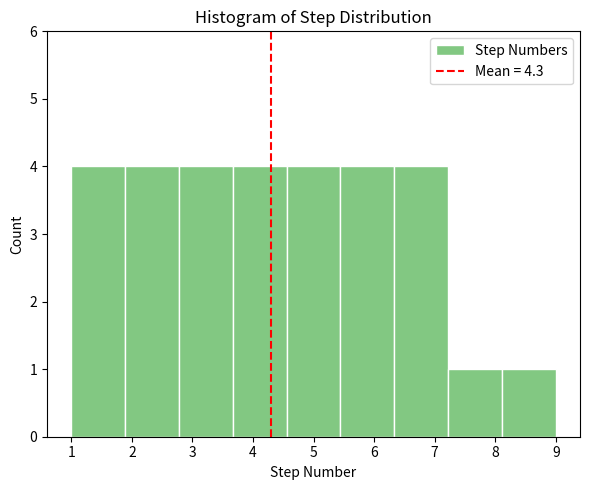

What is the height of the bar covering 1.0 to 1.9 on the x-axis? Neither the bar edges nor the heights are printed on the chart, so give them approximately, as read against the axes.

4